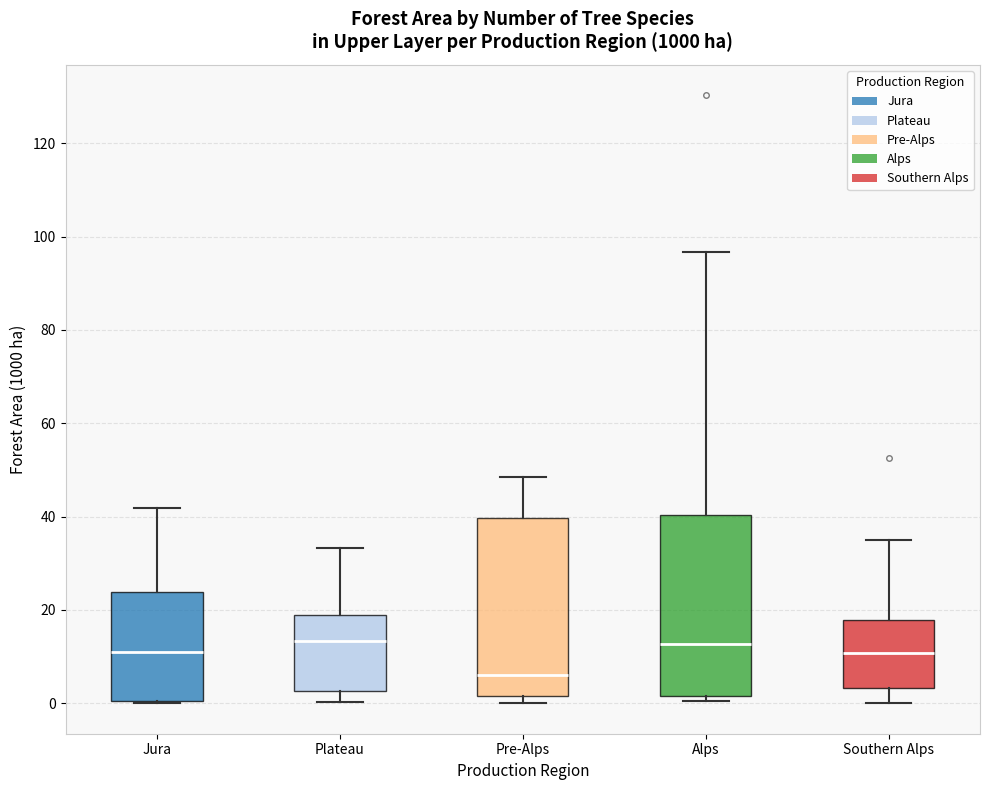

Reading left to right, read every box against the y-axis: the position of its median line, the range the box covers, and the ends of its whiskers. The values are not printed on the chart, so give them approximately, as read against the axis.

Jura: median 12, box 0 to 24, whiskers 0 to 42
Plateau: median 14, box 2 to 18, whiskers 0 to 34
Pre-Alps: median 6, box 2 to 40, whiskers 0 to 48
Alps: median 12, box 2 to 40, whiskers 0 to 96
Southern Alps: median 10, box 4 to 18, whiskers 0 to 36